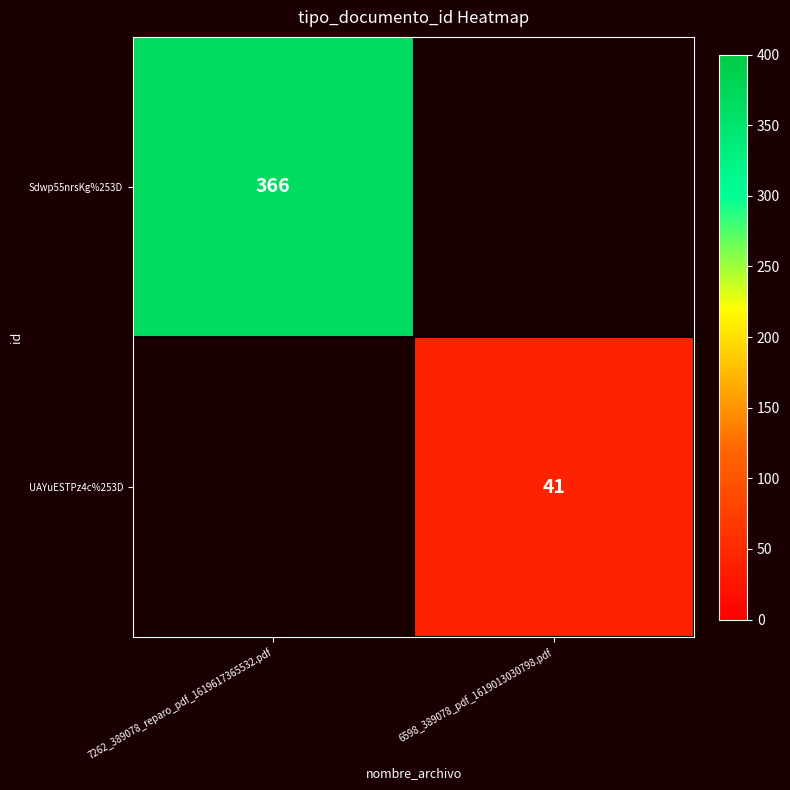

The Sdwp55nrsKg%253D series shows 366 at 7262_389078_reparo_pdf_1619617365532.pdf. True or false?

True